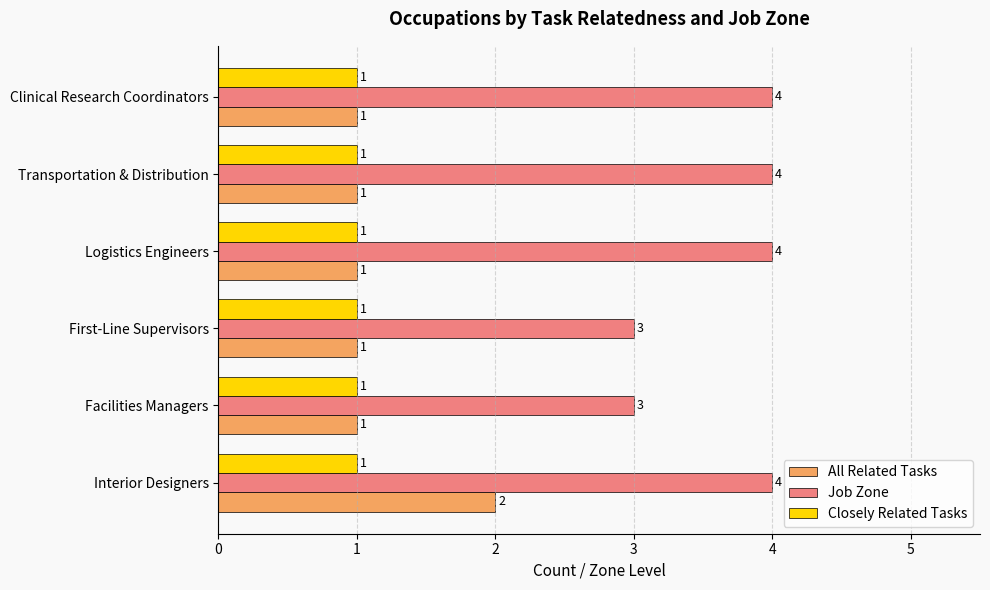

What is the sum of the Job Zone values at Facilities Managers and Clinical Research Coordinators?

7